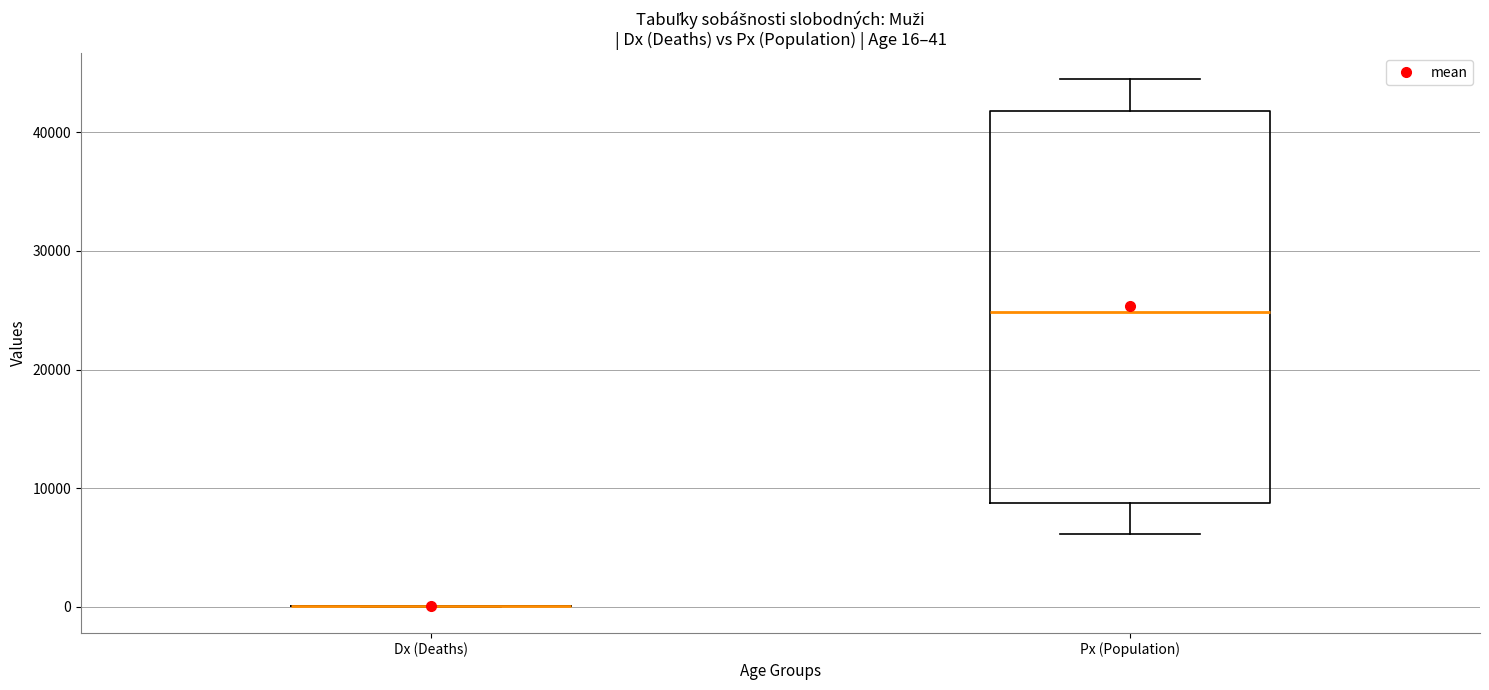

Which box is the tallest, from its lower edge to its upper edge?

Px (Population)